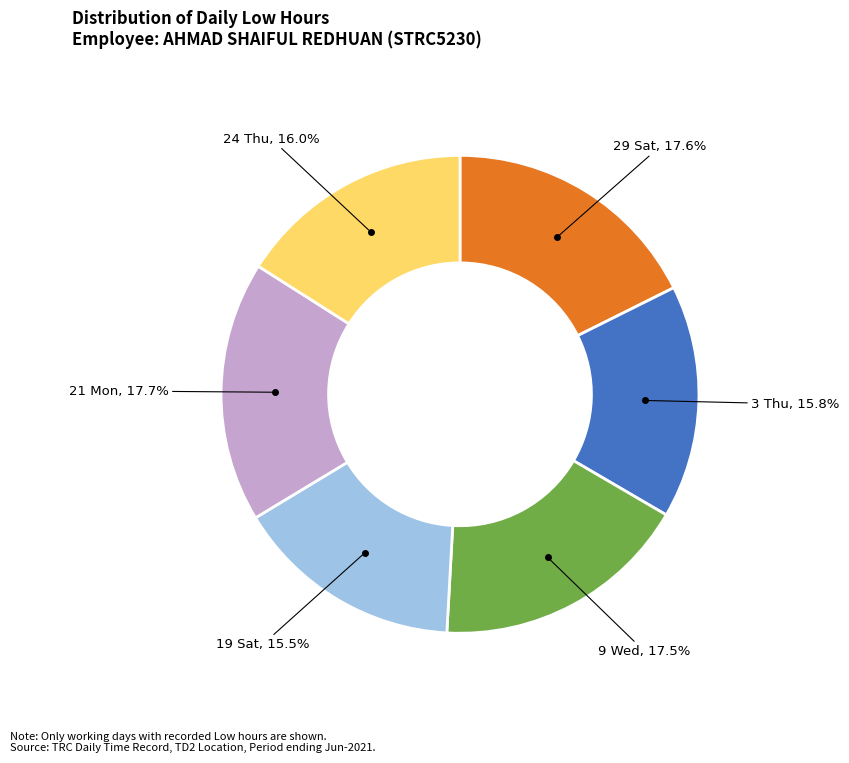

How many slices are in this pie chart?

6